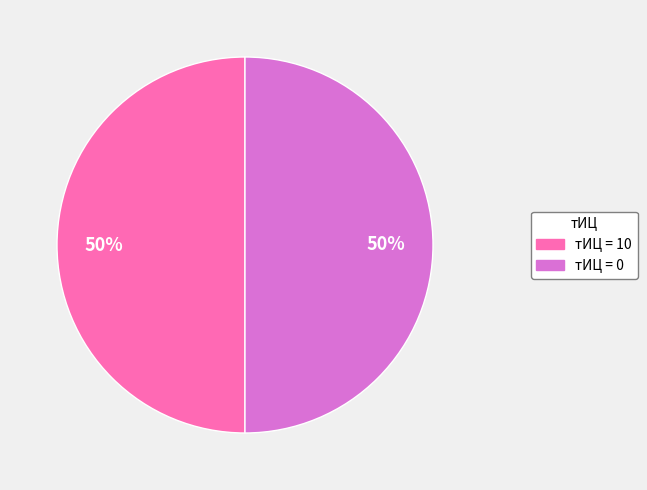

To the nearest percent, what portion does тИЦ = 0 represent?

50%